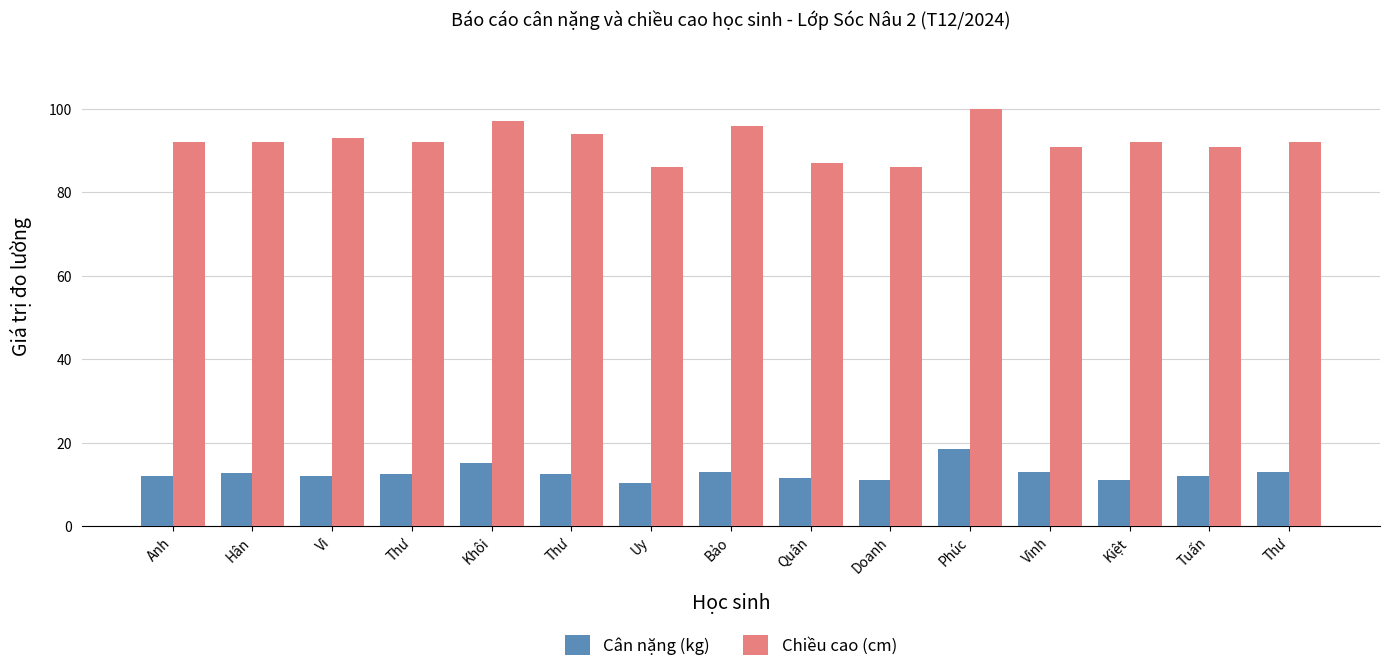

What is the average value of the Cân nặng (kg) series?

12.7